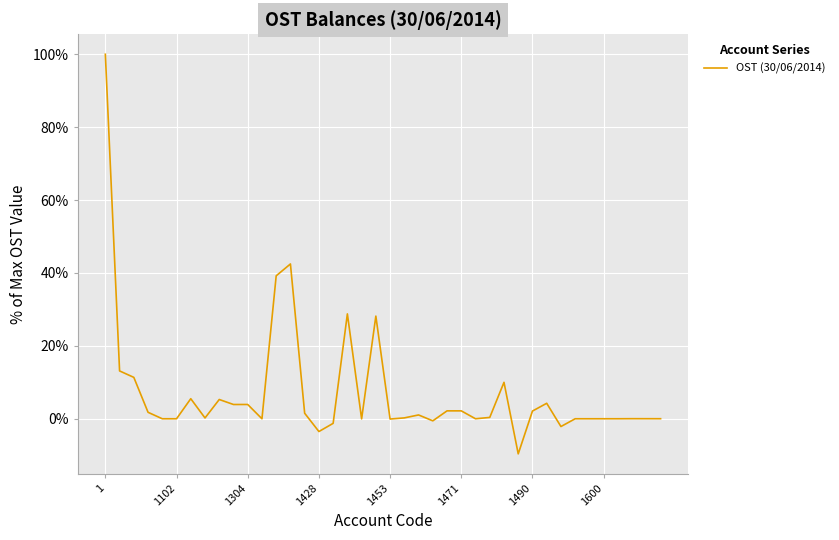

What is the minimum value shown in the chart?

-9.6